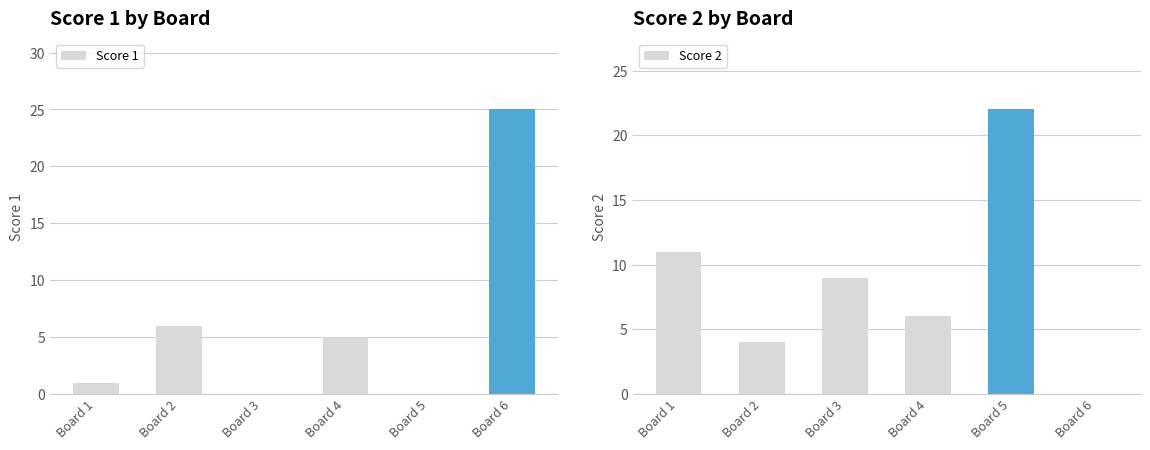

What is the sum of all Score 2 values?

52